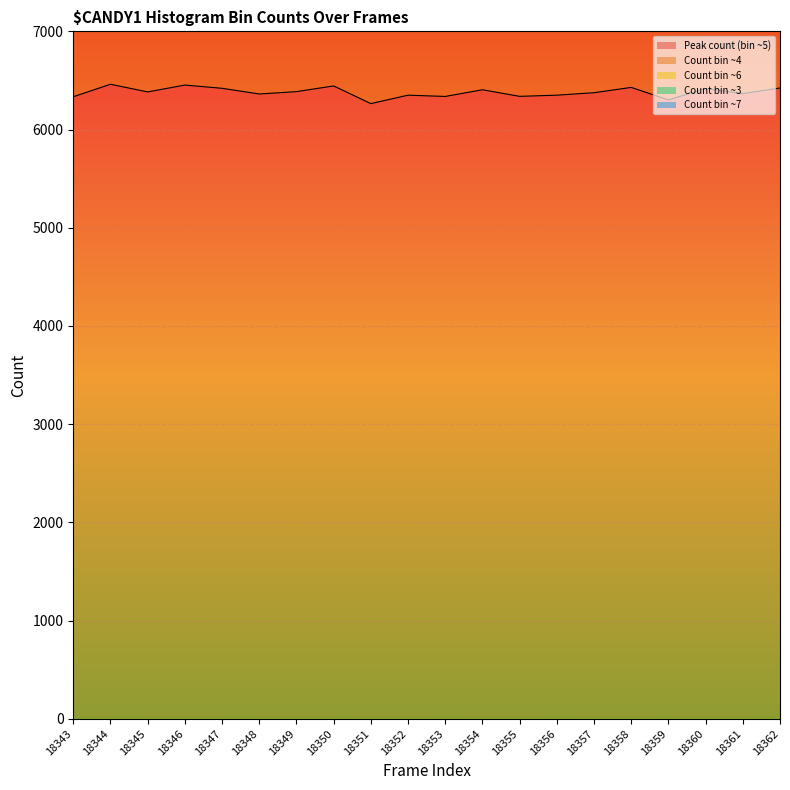

The value of Peak count (bin ~5) at 18352 is 3978. True or false?

False